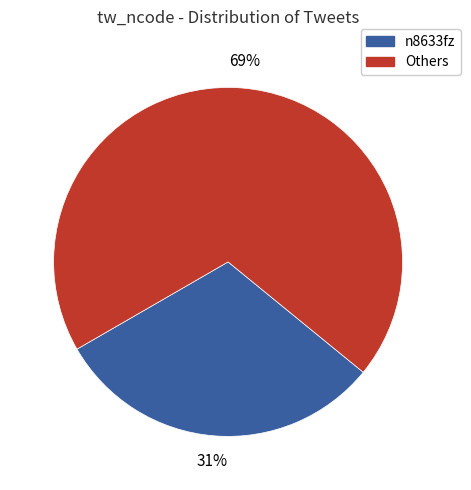

Is the sum of Others and n8633fz greater than half?

Yes